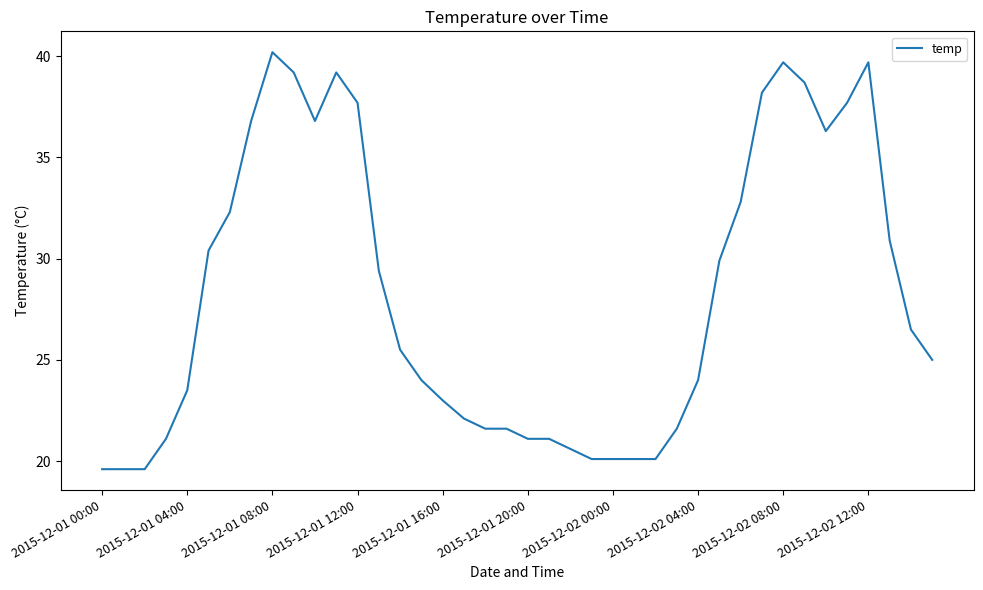

What is the average value?

28.2